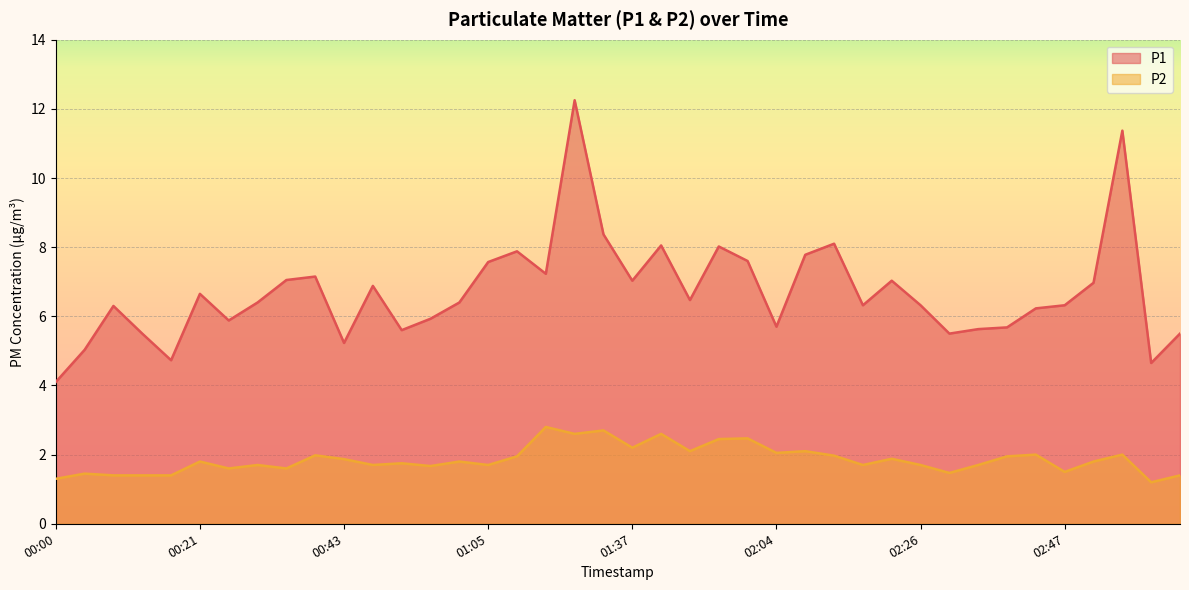

How many distinct data groups are displayed?

2